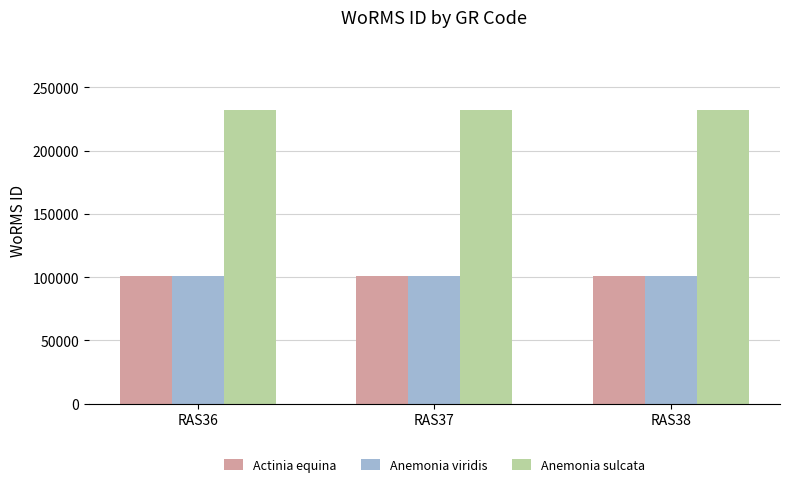

Does the chart contain stacked bars?

No